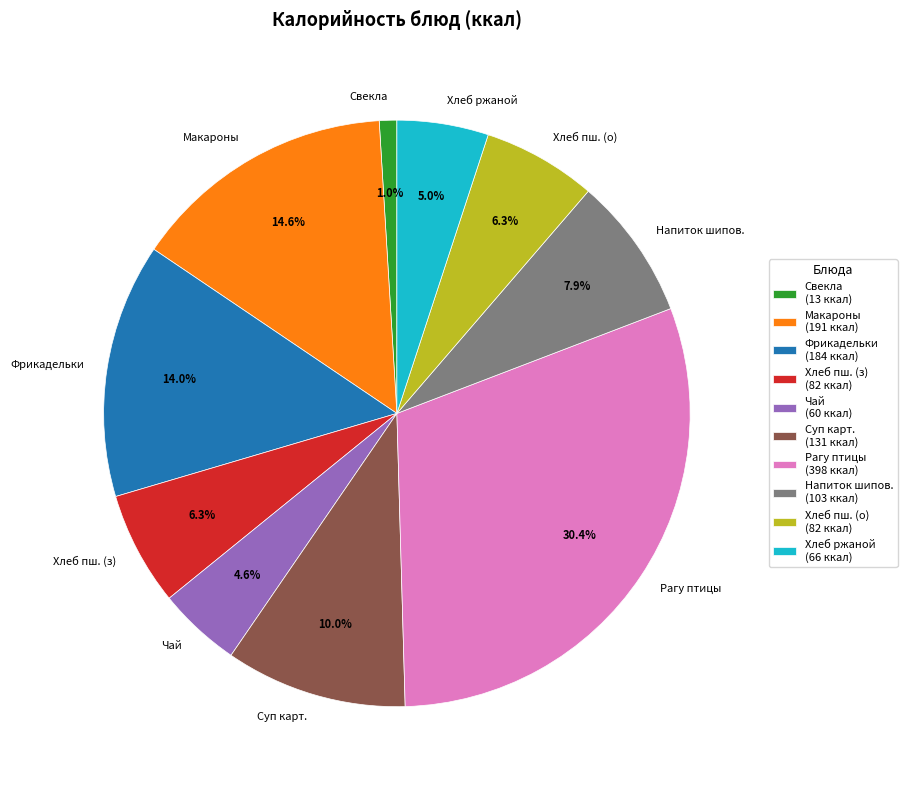

Does Чай represent more than half of the total?

No